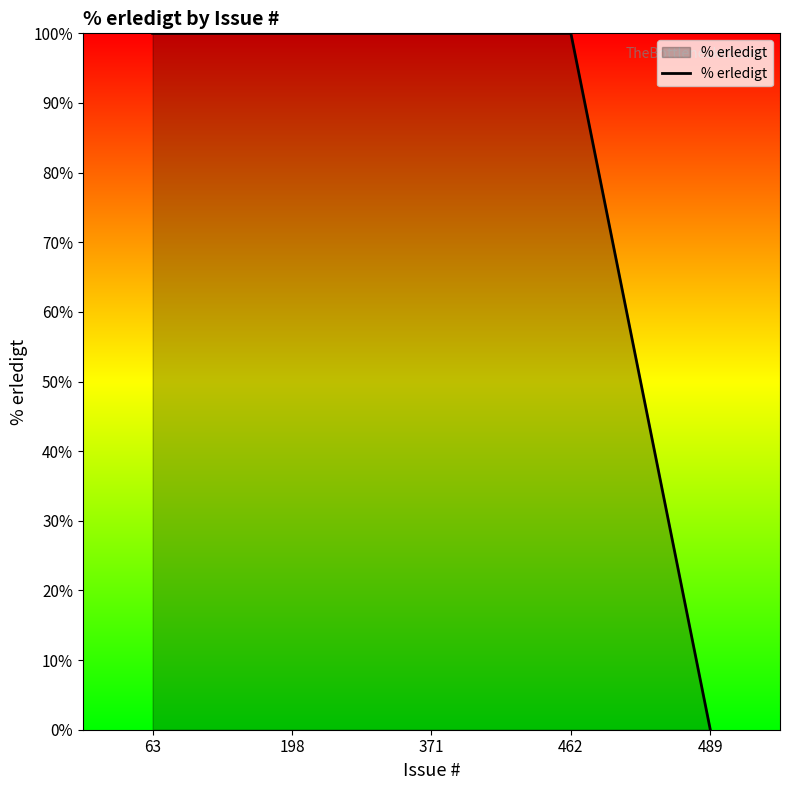

How many values are above zero?

4